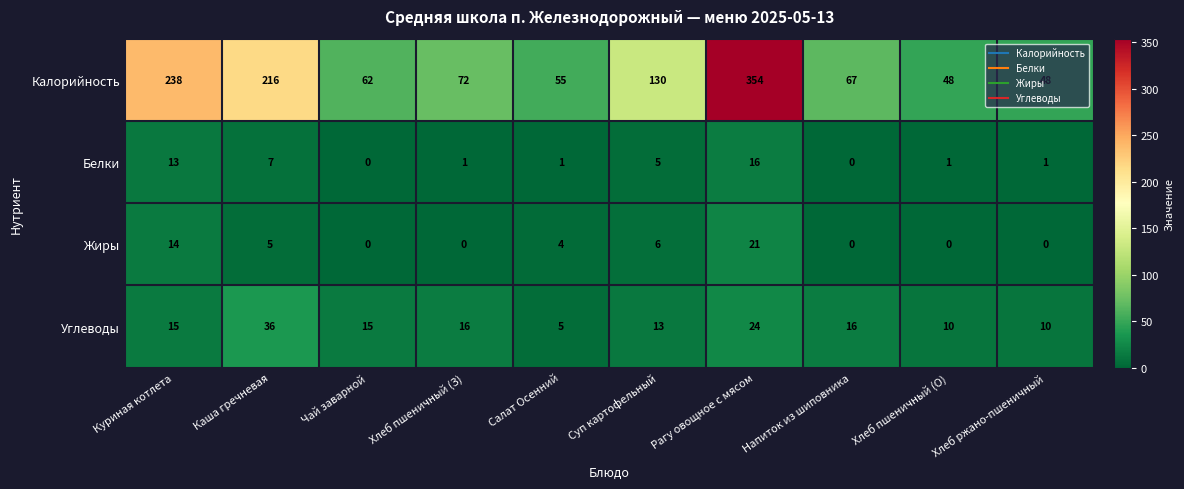

Count the number of data series in this chart.

4